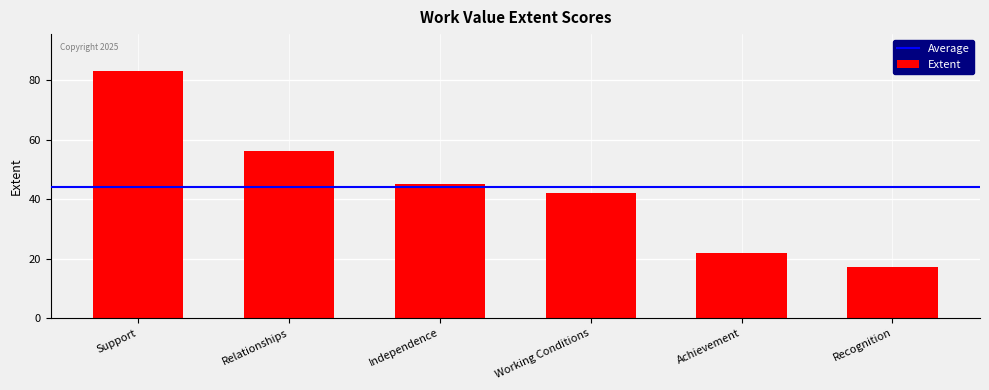

Which category has the lowest value across all series?

Recognition